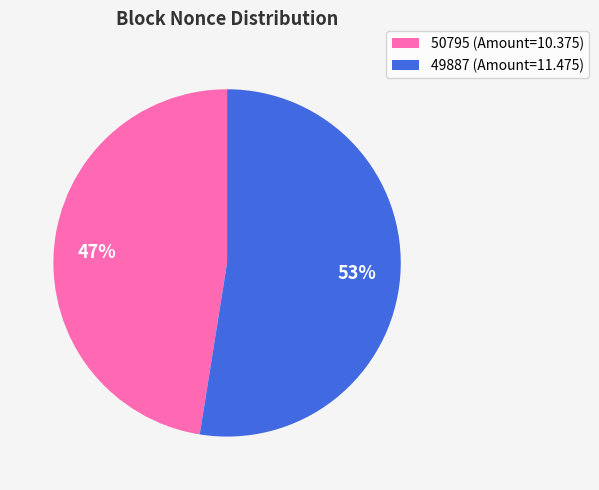

Which has a higher value, 50795 or 49887?

49887